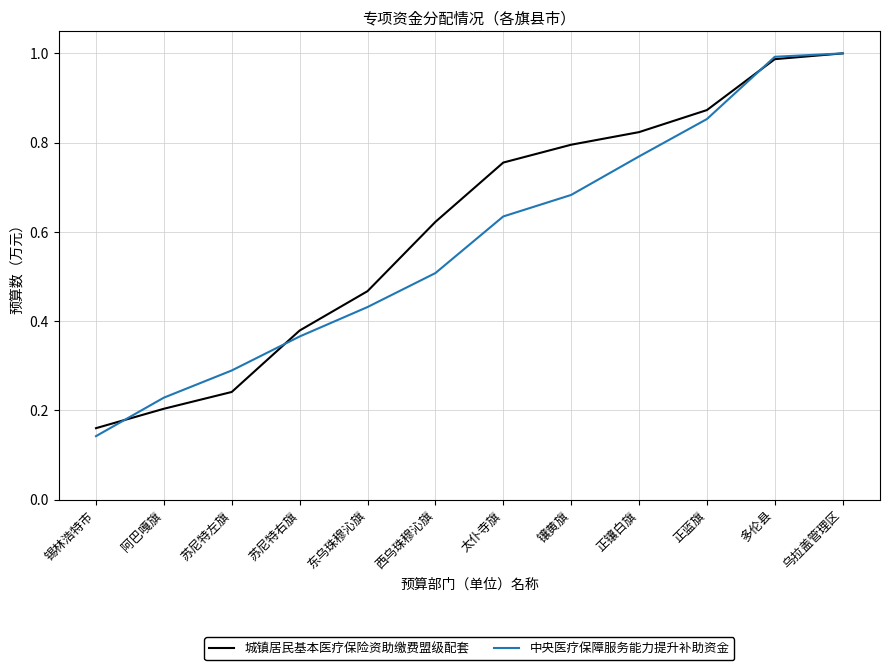

Which label corresponds to the smallest value in the chart?

锡林浩特市